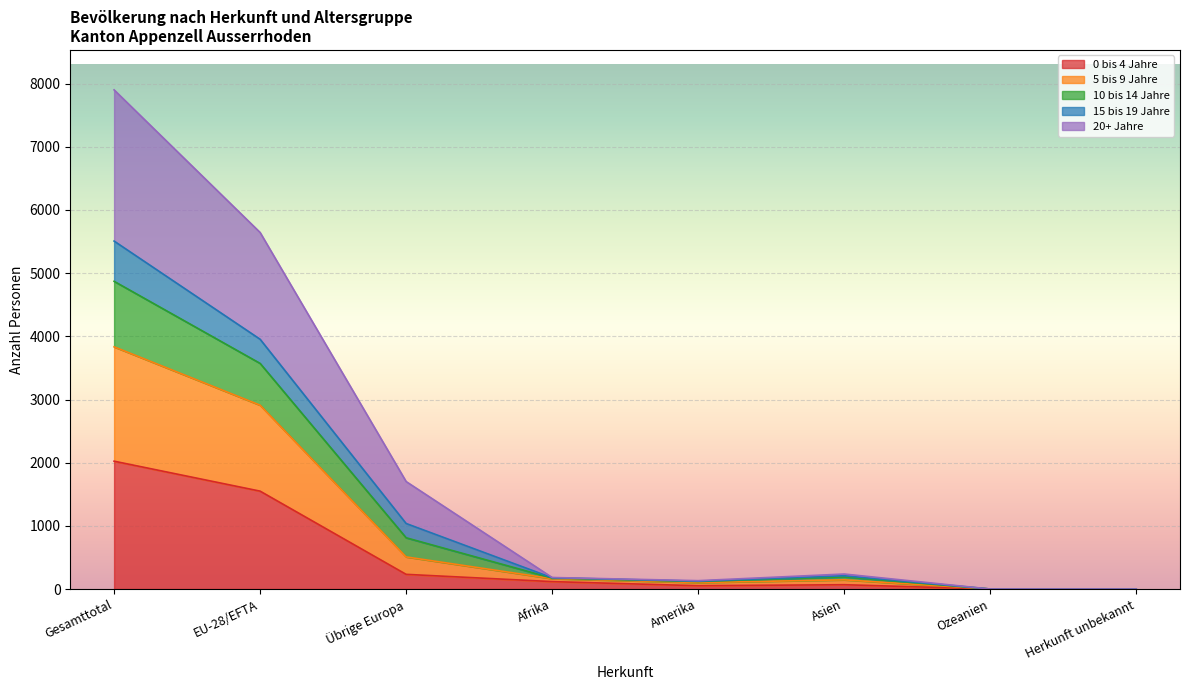

At which category is the sum across all series the highest?

Gesamttotal